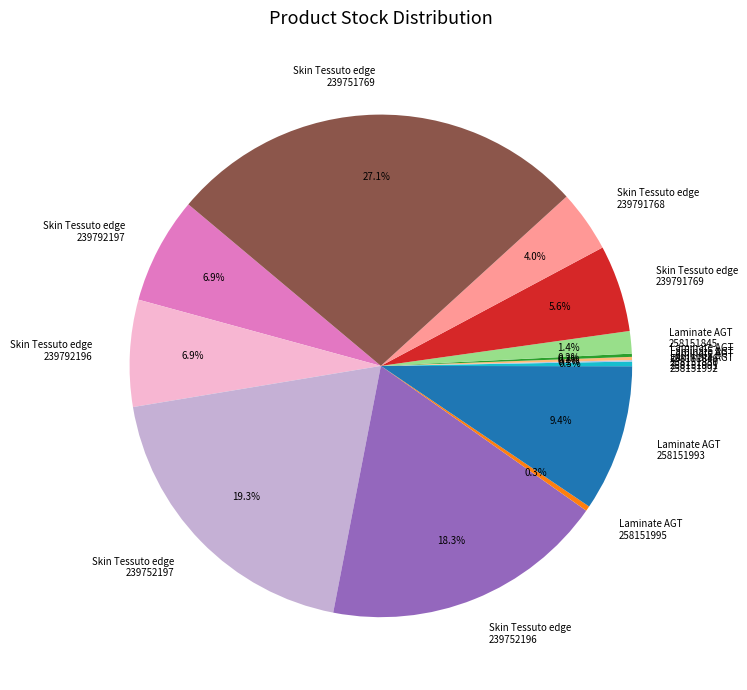

What is the largest slice in the pie chart?

Skin Tessuto edge 239751769